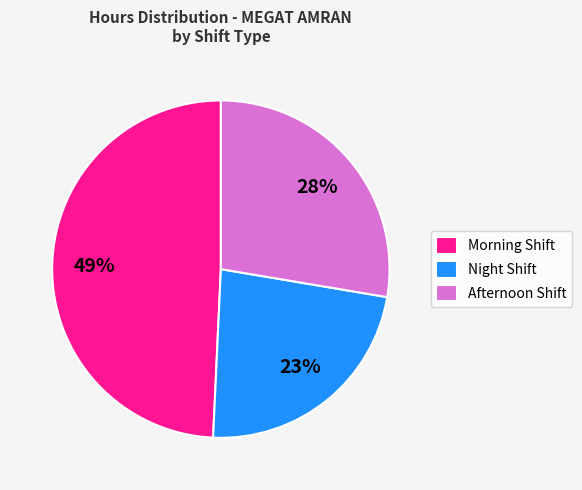

Is the sum of Morning Shift and Night Shift greater than half?

Yes